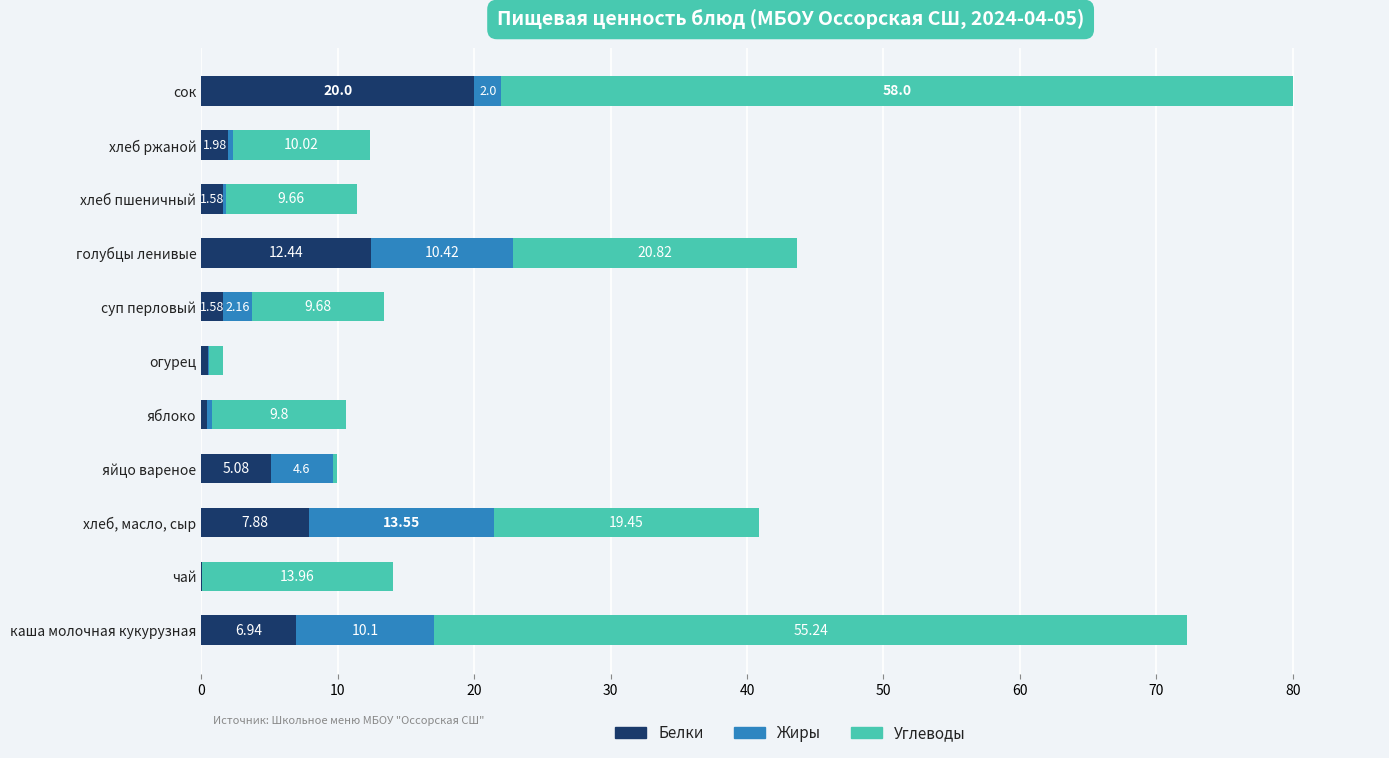

How many categories are shown in the chart?

11